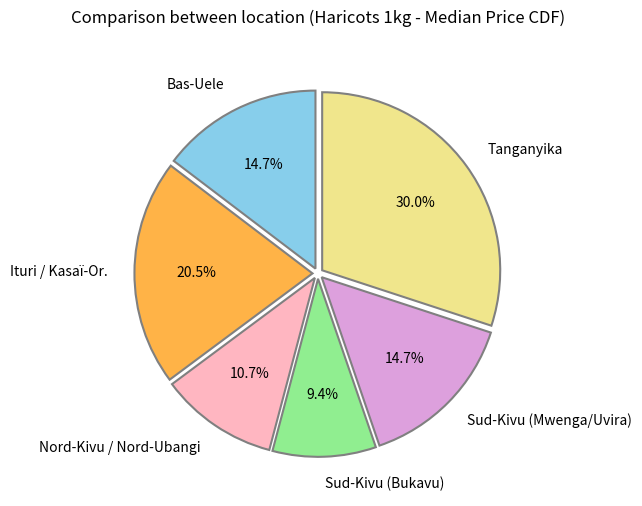

What percentage is NOT represented by Nord-Kivu / Nord-Ubangi?

89.3%